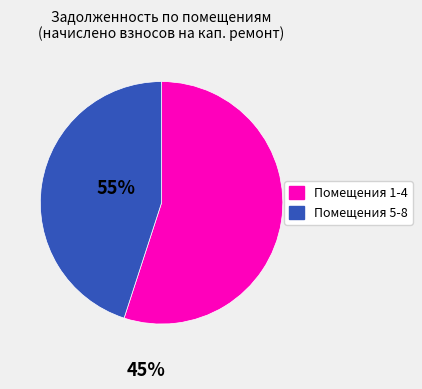

Does any single category account for the majority?

Yes